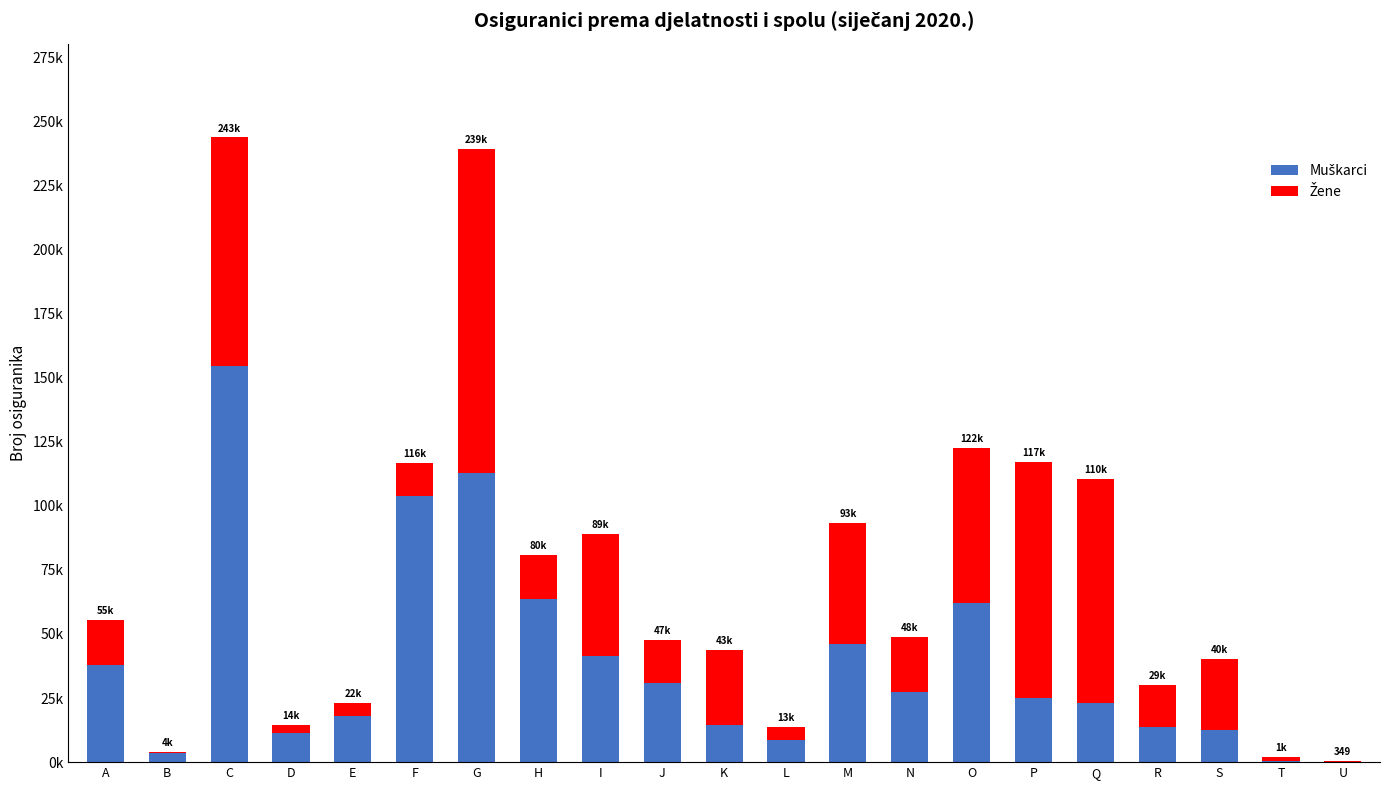

What is the value of the Muškarci bar at the 1st from the left?

37866